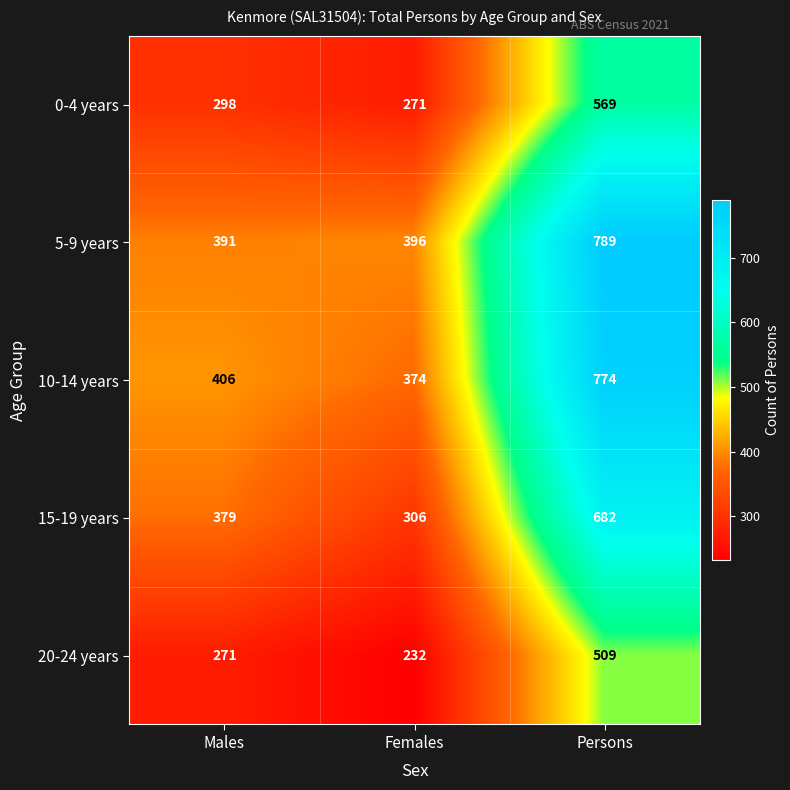

What is the difference between the 10-14 years values at Persons and Males?

368